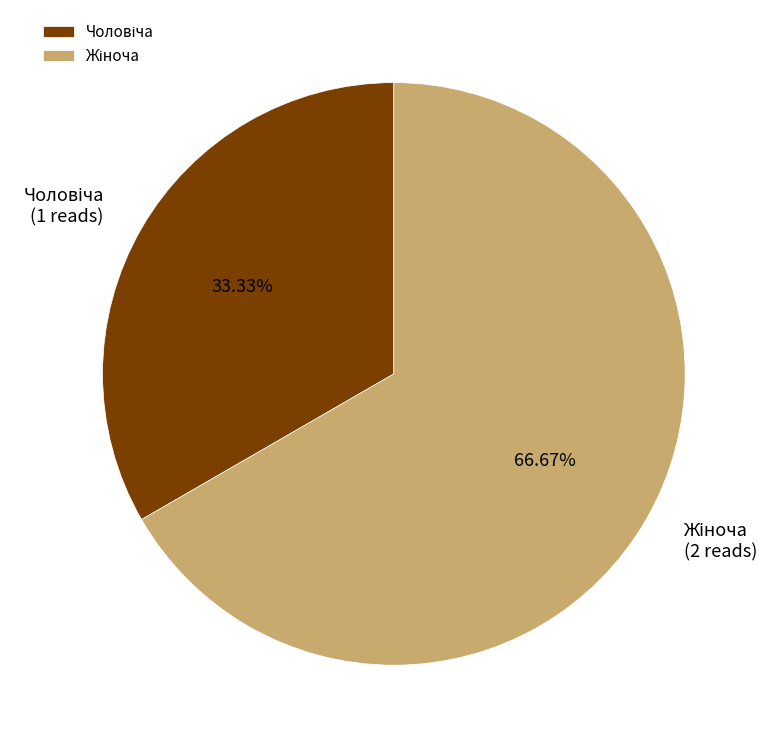

Does any single category account for the majority?

Yes